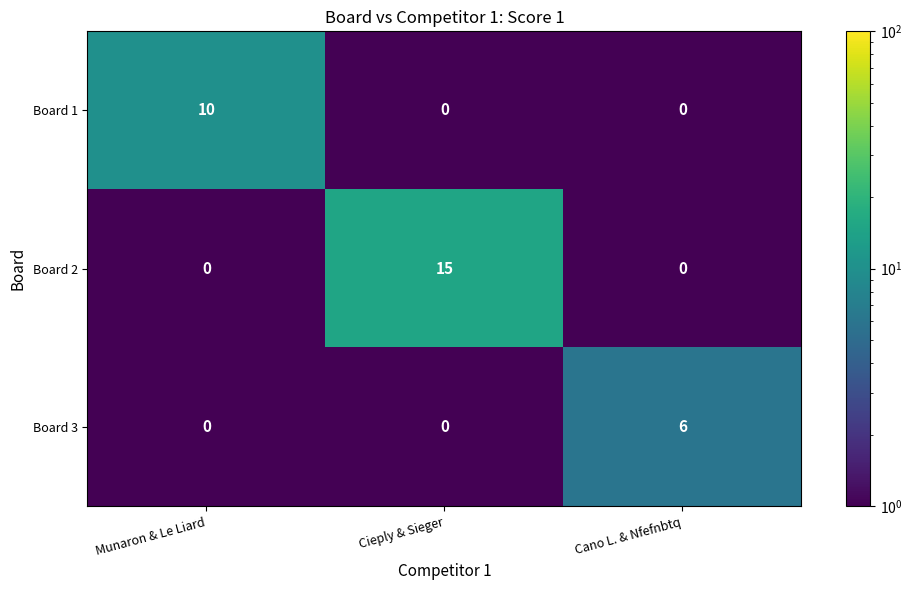

Which series has the largest total across all categories?

Board 2